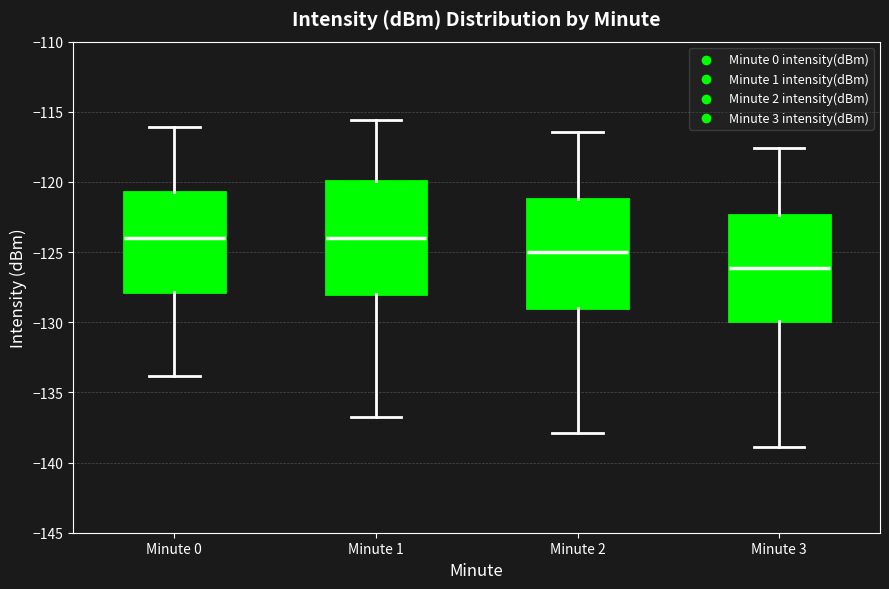

Which box has the lowest median line?

Minute 3